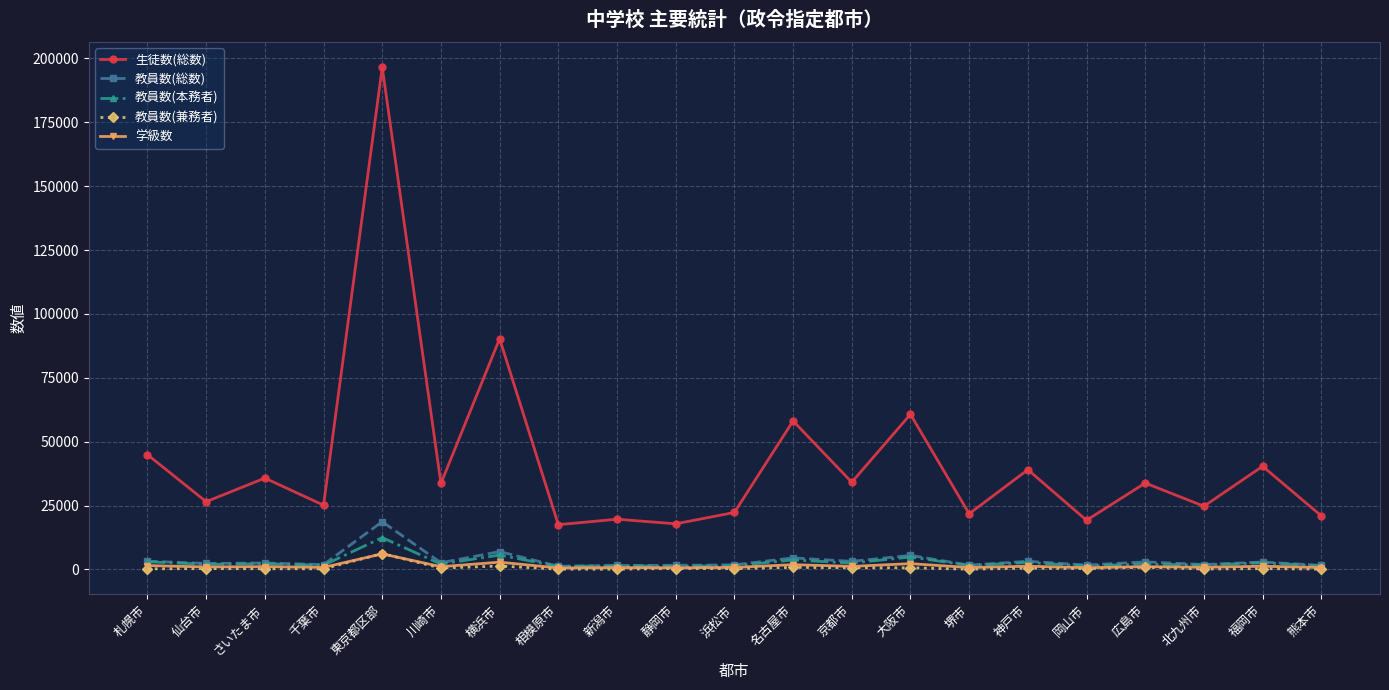

True or false: 学級数 has a value of 1093 at 川崎市.

True